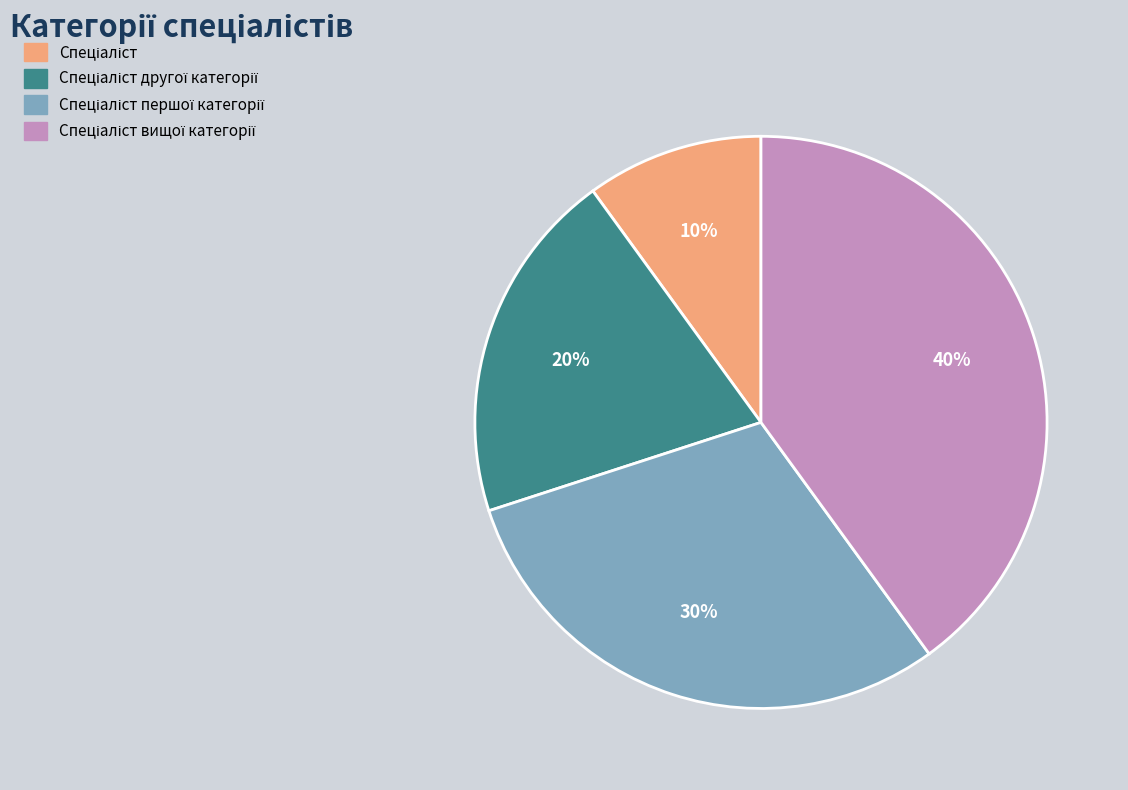

To the nearest percent, what is the difference between the largest and smallest slice percentages?

30%